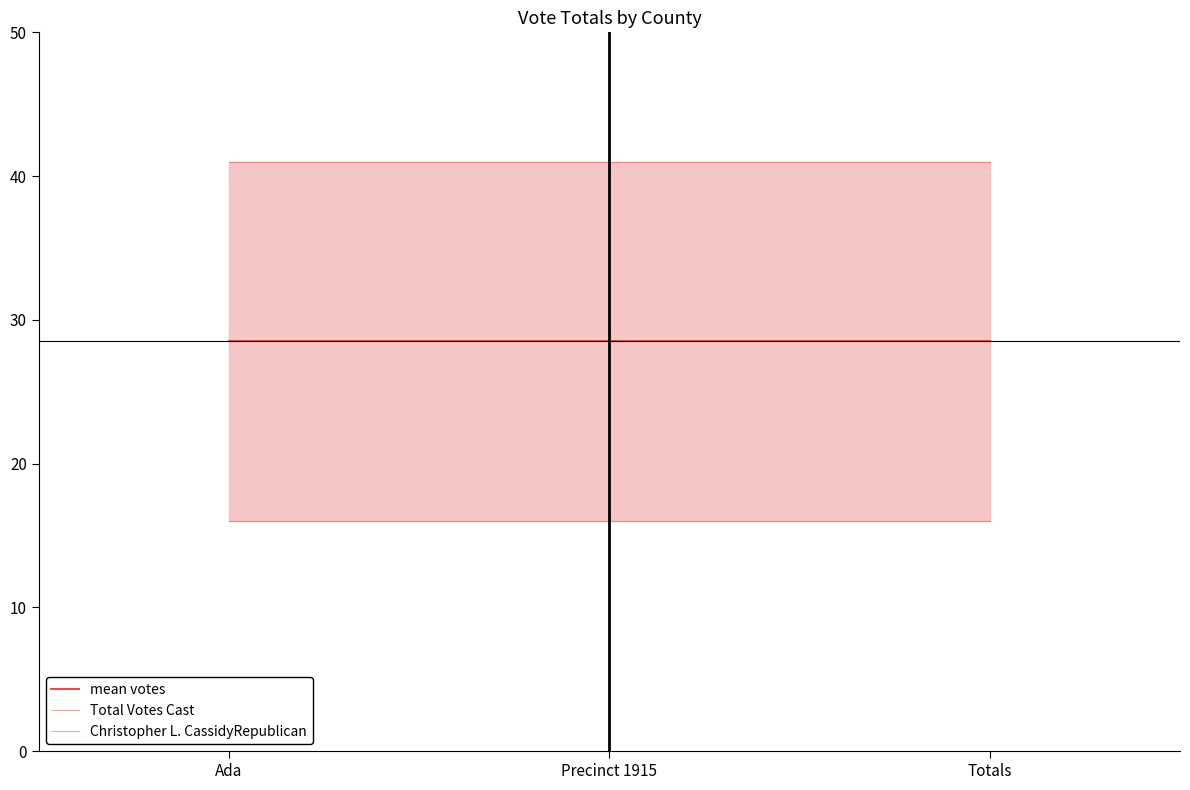

Rank the series by their maximum value, from lowest to highest.

Christopher L. CassidyRepublican, mean votes, Total Votes Cast